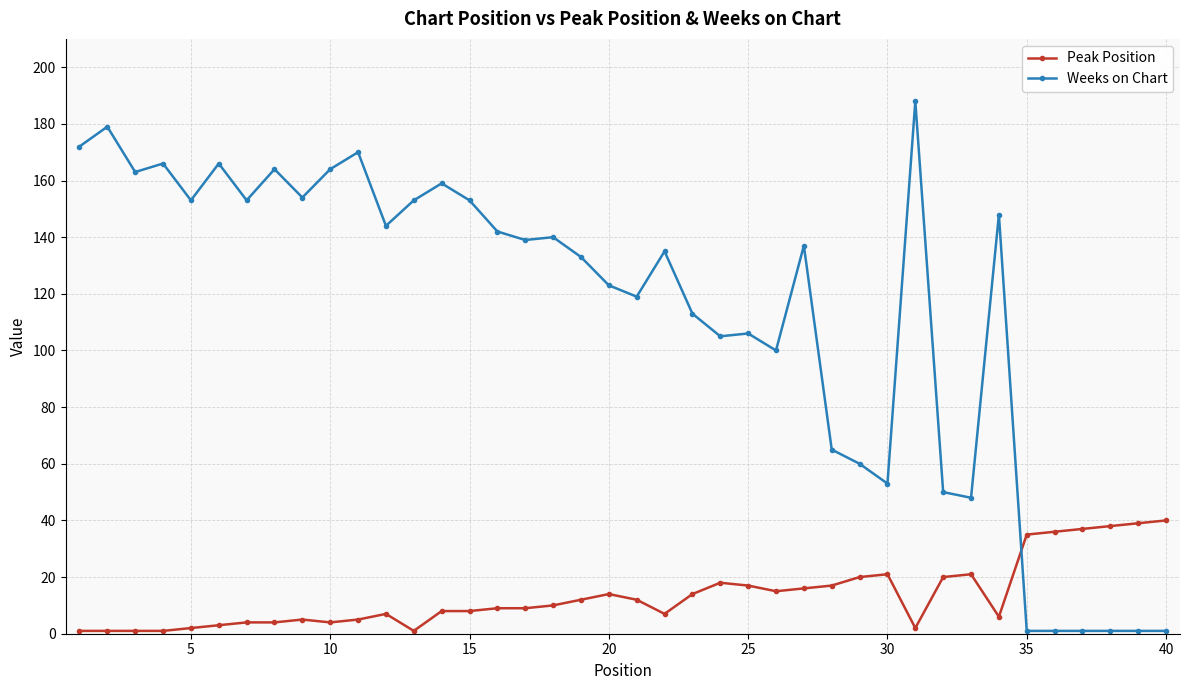

List the series in order of their overall mean, lowest first.

Peak Position, Weeks on Chart